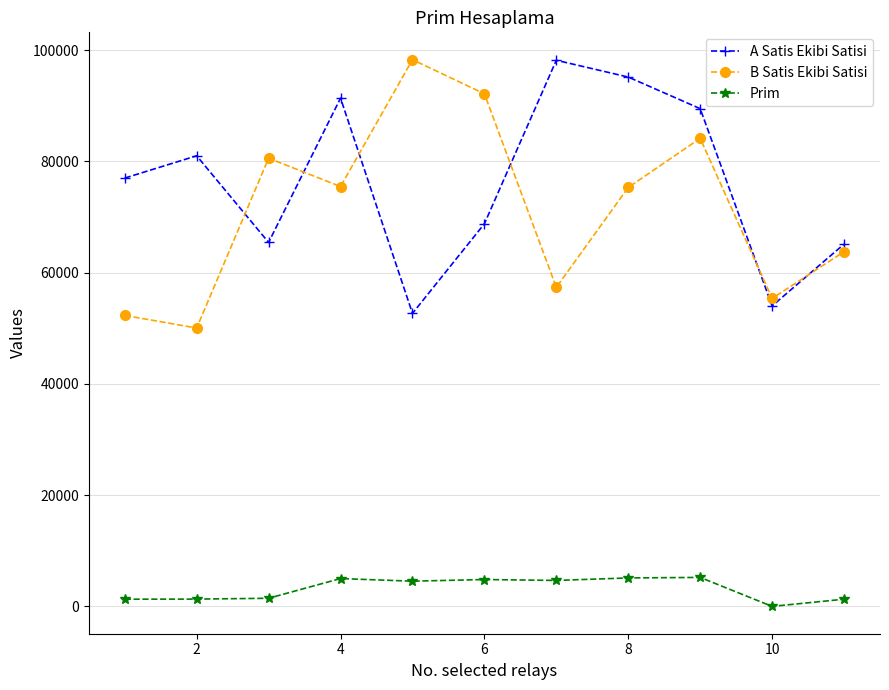

What is the greatest value displayed?

98287.0